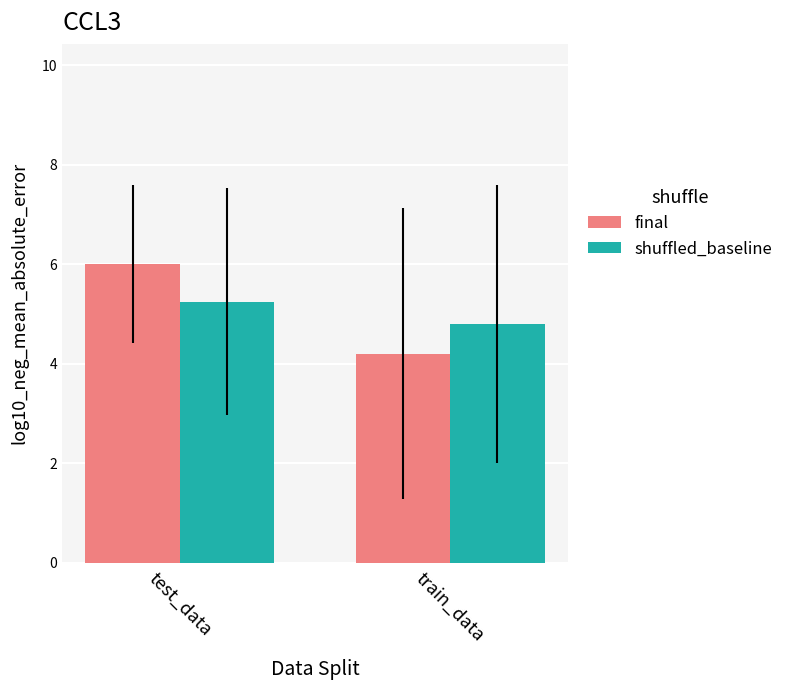

What is the average value of the final series?

5.1